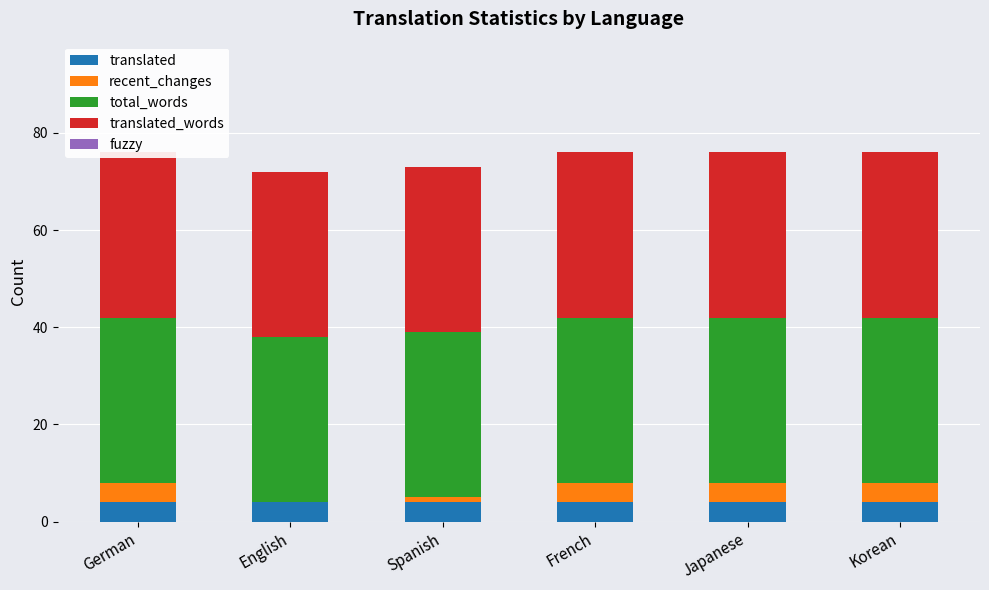

True or false: translated_words has a value of 34 at French.

True